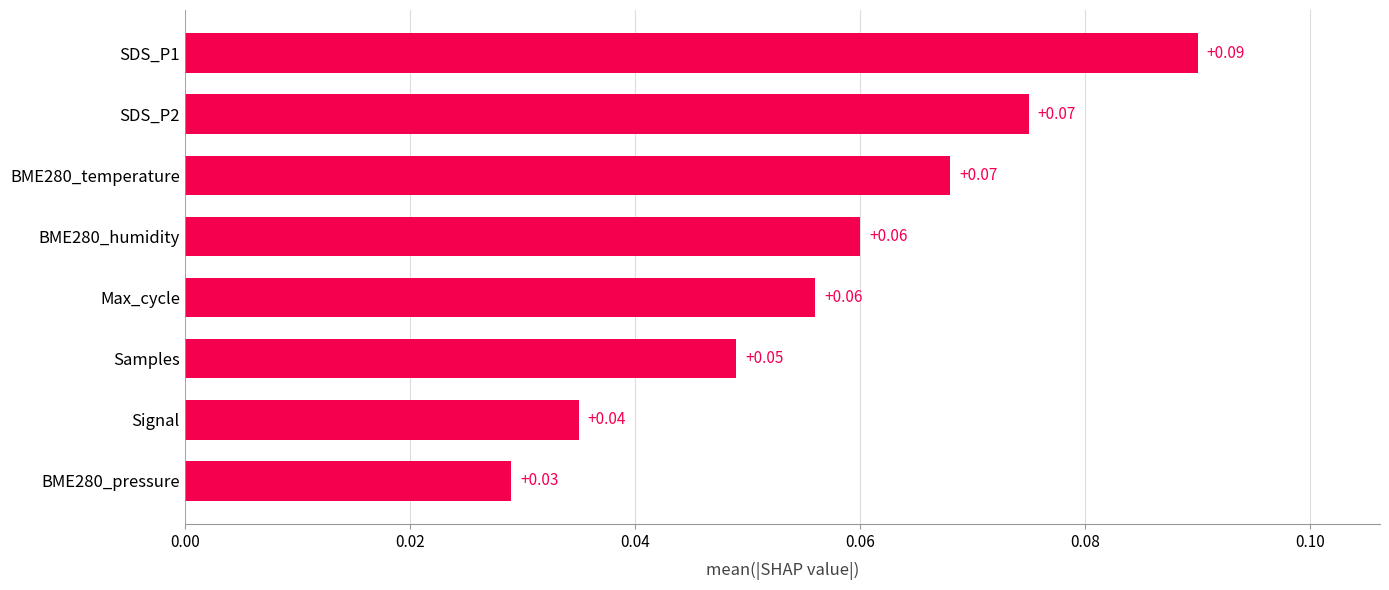

What is the sum of all values?

0.5